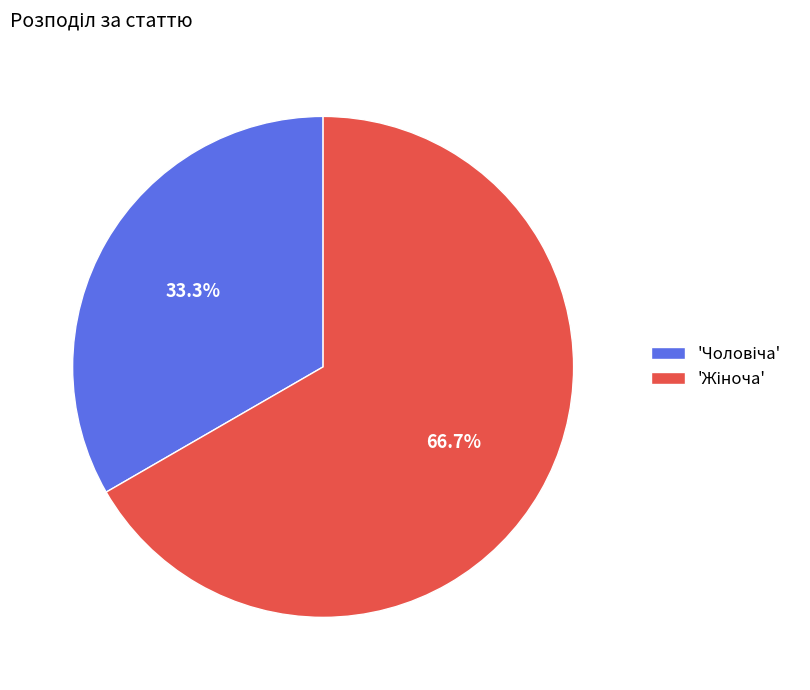

Is there a majority slice in this chart?

Yes